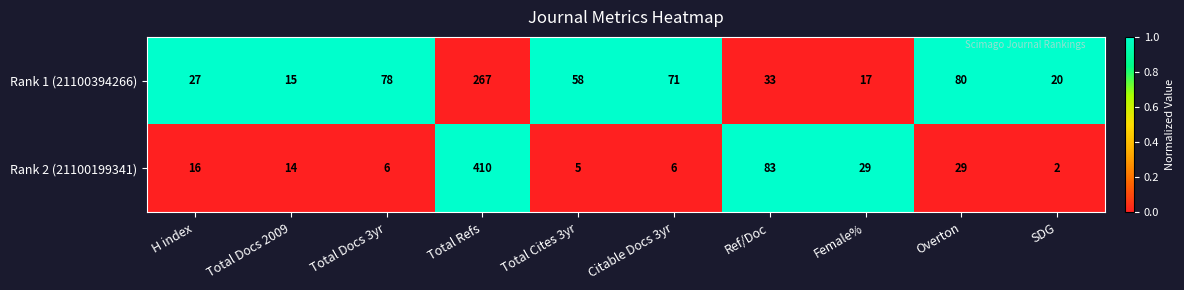

At which label is Rank 2 (21100199341) closest to 206?

Ref/Doc